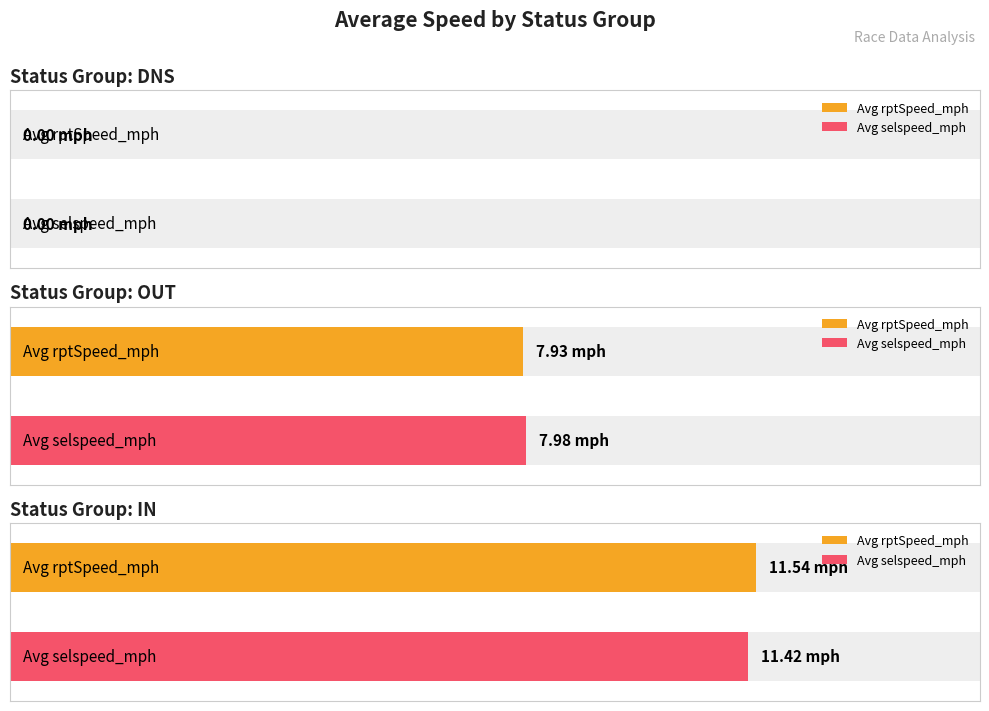

Is the value of avg_selspeed_mph at IN_Glasgow greater than the value of avg_rptSpeed_mph at OUT_Glasgow_15?

Yes